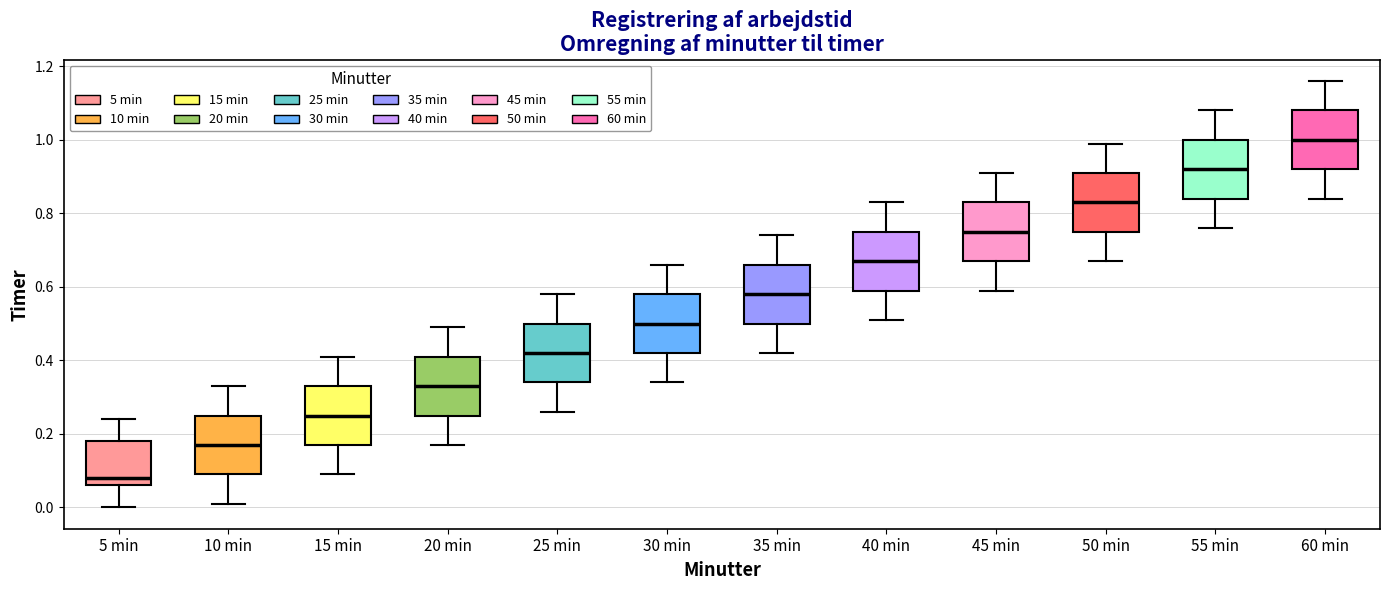

Which box has the highest median line?

60 min